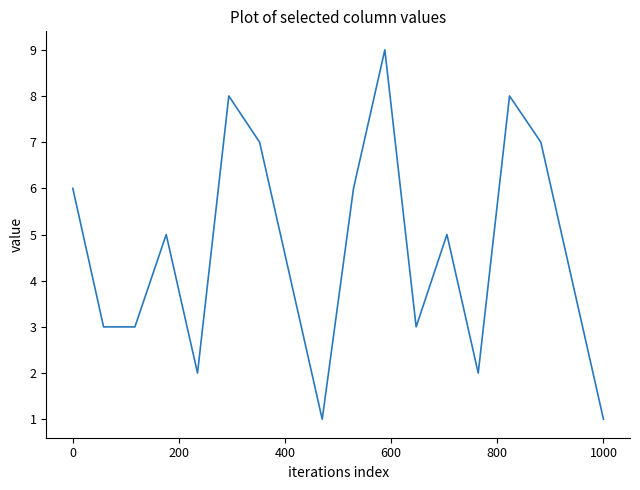

What is the average value?

5